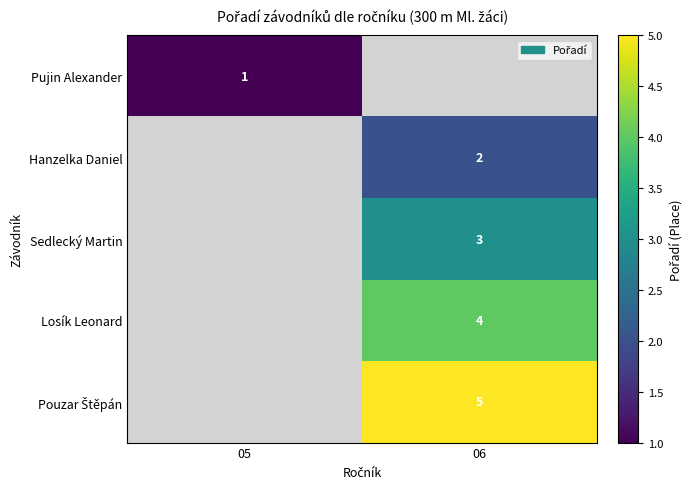

True or false: Sedlecký Martin has a value of 1 at 06.

False